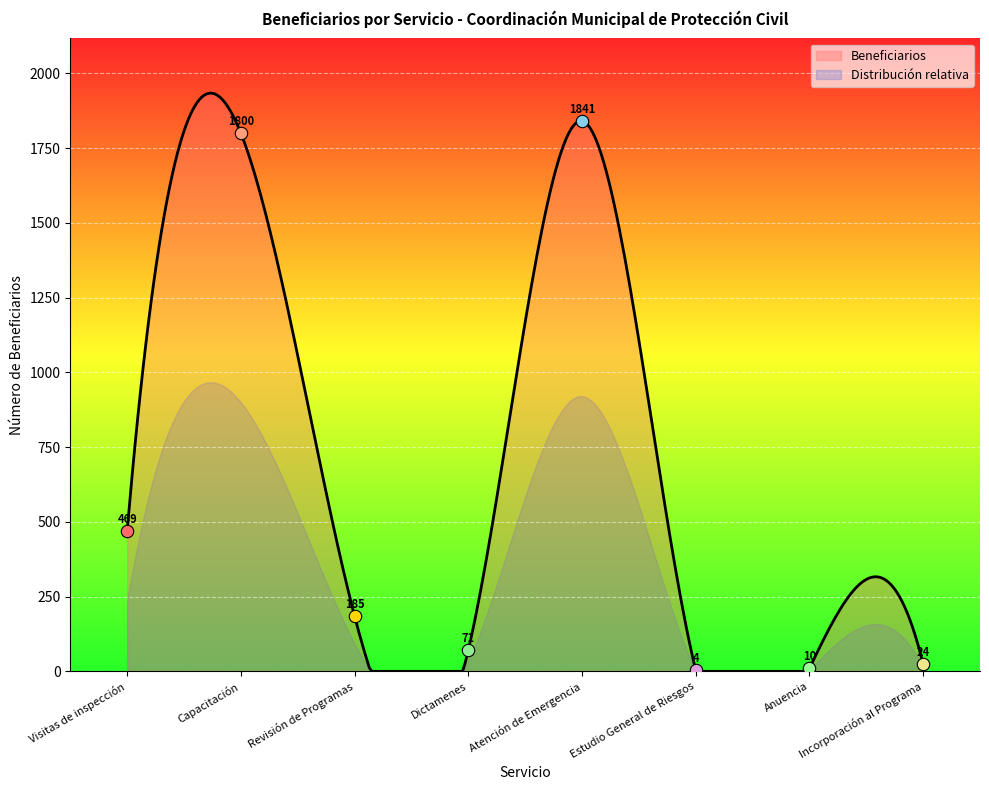

What is the maximum value for Beneficiarios?

1934.0